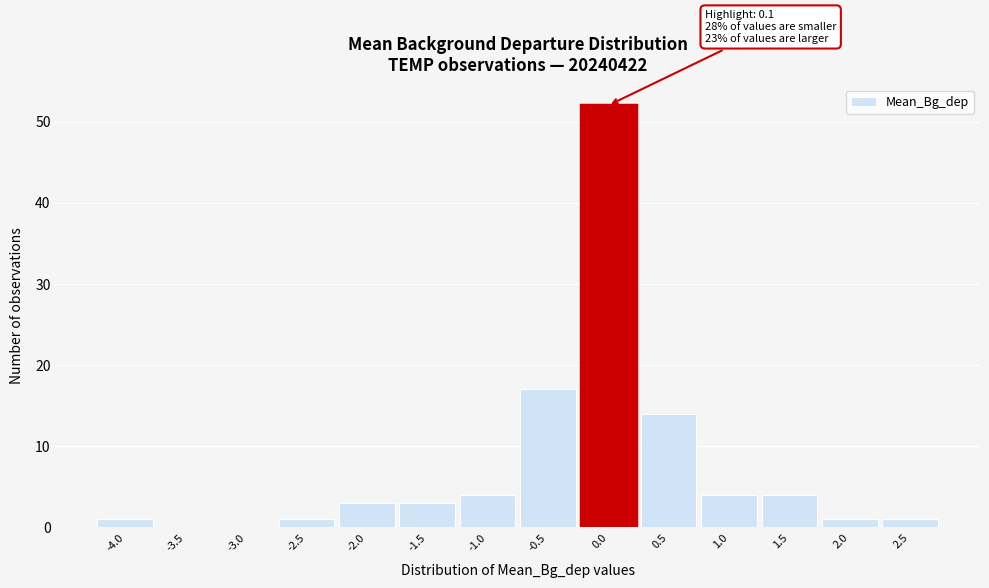

Reading right to left, what are all the values shown in this chart?

2.5=1	2.0=1	1.5=4	1.0=4	0.5=14	0.0=52	-0.5=17	-1.0=4	-1.5=3	-2.0=3	-2.5=1	-3.0=0	-3.5=0	-4.0=1